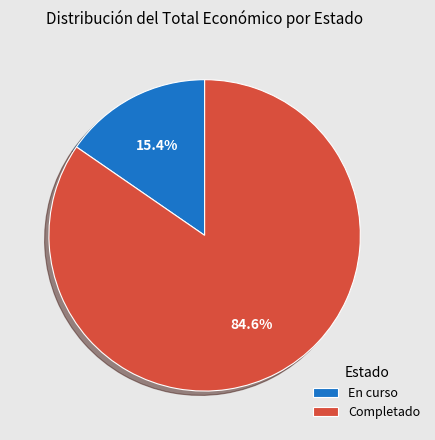

True or false: Completado accounts for 8% of the total.

False